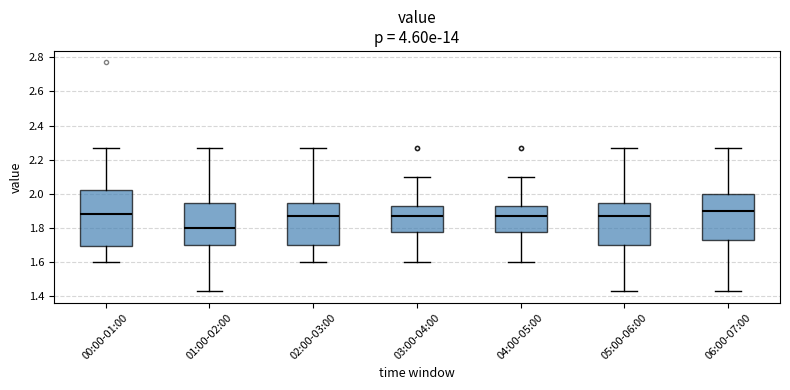

Reading left to right, read every box against the y-axis: the position of its median line, the range the box covers, and the ends of its whiskers. The values are not printed on the chart, so give them approximately, as read against the axis.

00:00-01:00: median 1.88, box 1.70 to 2.02, whiskers 1.60 to 2.28
01:00-02:00: median 1.80, box 1.70 to 1.94, whiskers 1.44 to 2.28
02:00-03:00: median 1.88, box 1.70 to 1.94, whiskers 1.60 to 2.28
03:00-04:00: median 1.88, box 1.78 to 1.94, whiskers 1.60 to 2.10
04:00-05:00: median 1.88, box 1.78 to 1.94, whiskers 1.60 to 2.10
05:00-06:00: median 1.88, box 1.70 to 1.94, whiskers 1.44 to 2.28
06:00-07:00: median 1.90, box 1.74 to 2.00, whiskers 1.44 to 2.28